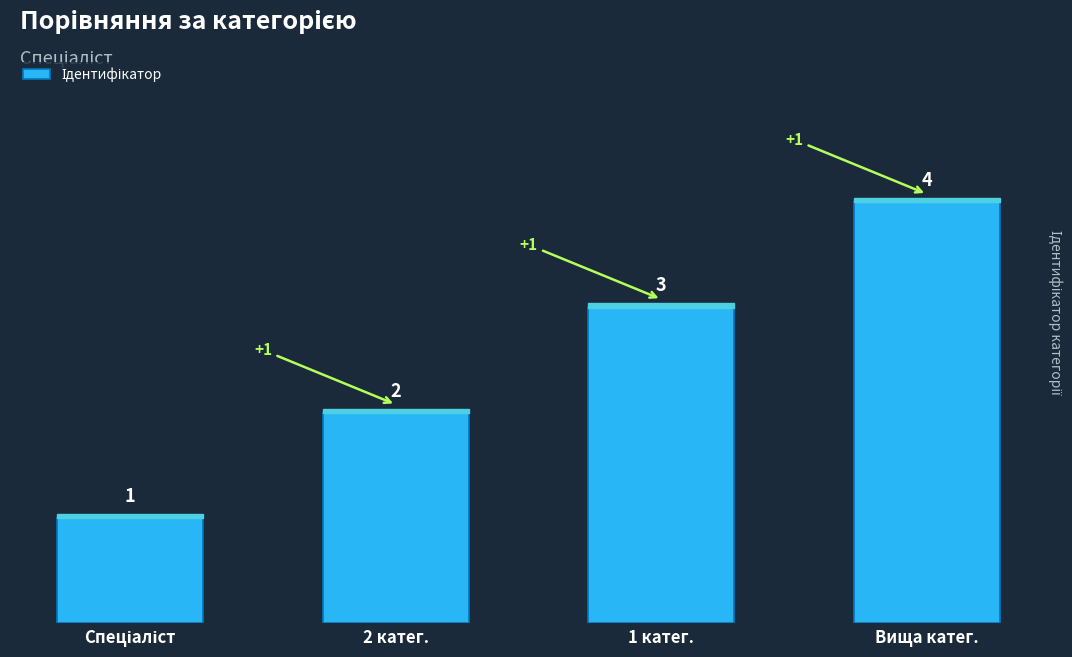

Which label corresponds to the largest value in the chart?

Вища катег.